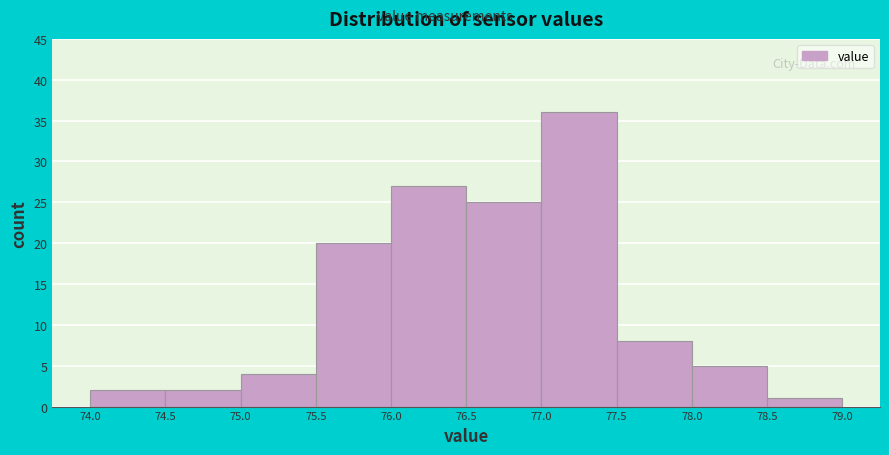

What is the height of the bar covering 75.5 to 76.0 on the x-axis? The values are not printed on the chart, so give them approximately, as read against the axis.

20